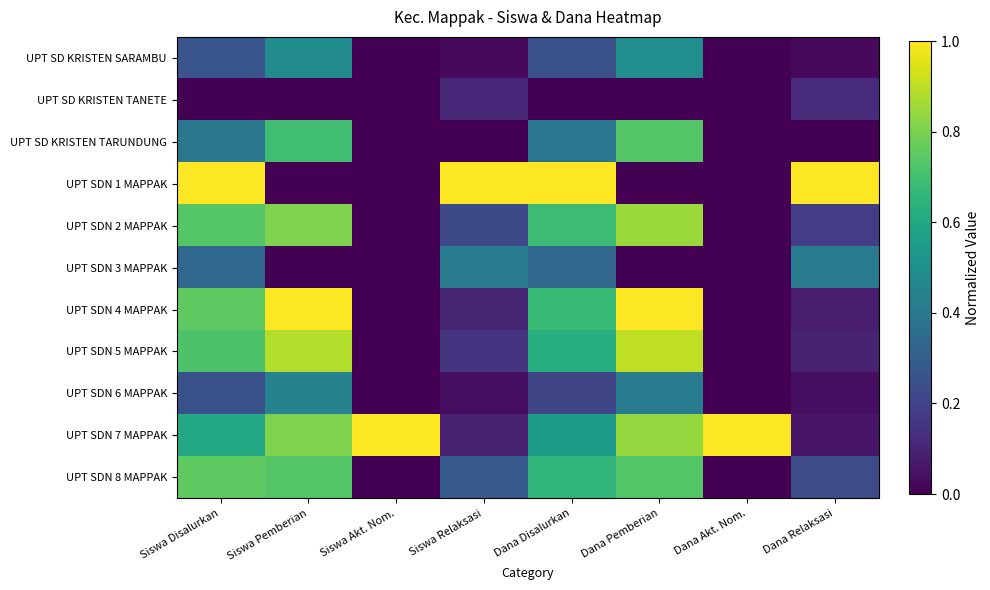

Which series has the largest range (max minus min)?

UPT SDN 1 MAPPAK